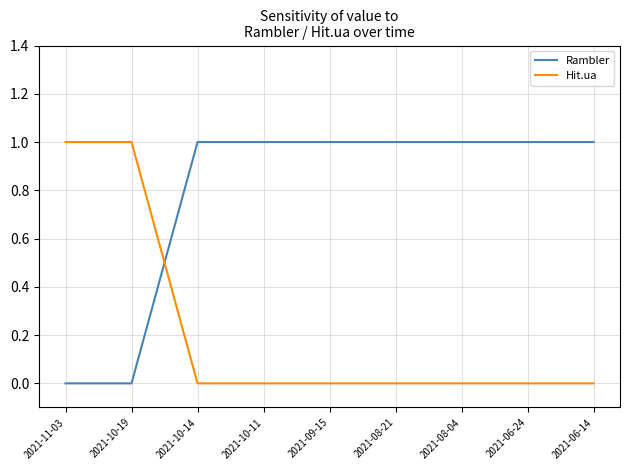

Which series has the largest total across all categories?

Rambler